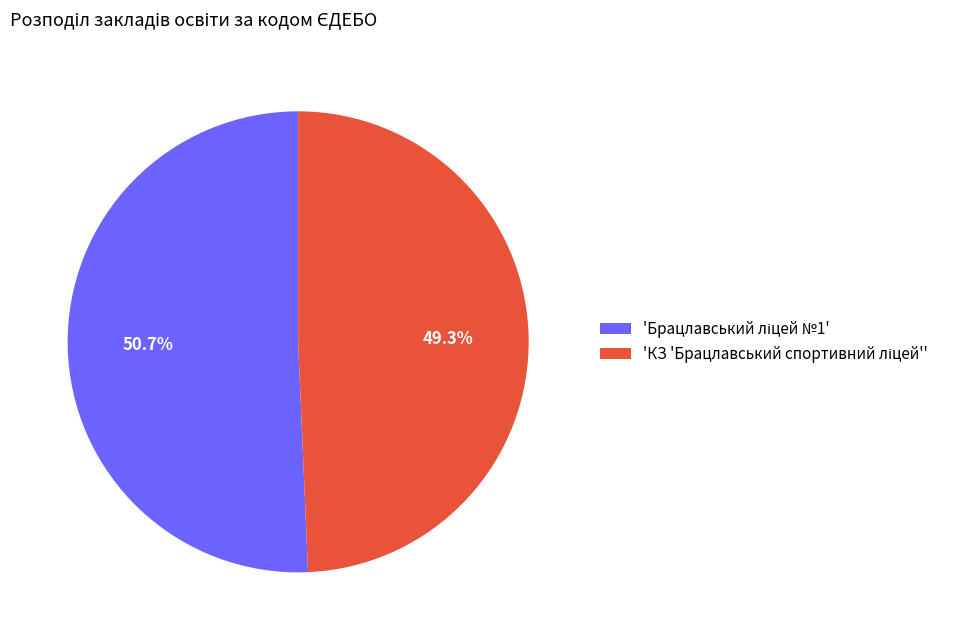

Does any single category account for the majority?

Yes